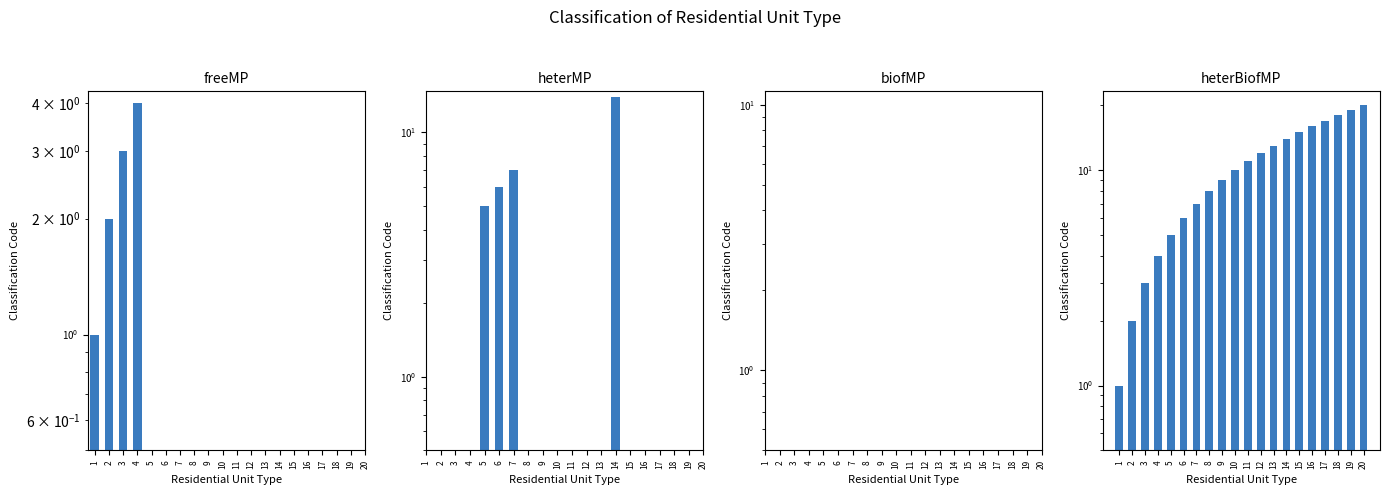

Between 6 and 14, which is larger?

14